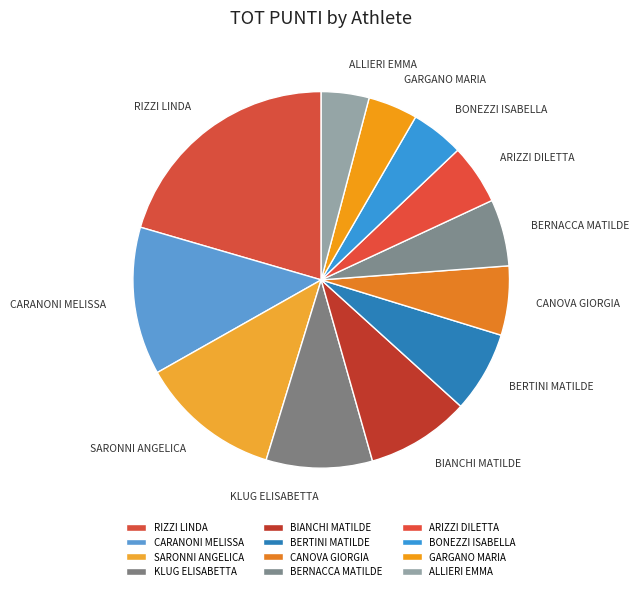

What is the largest slice in the pie chart?

RIZZI LINDA